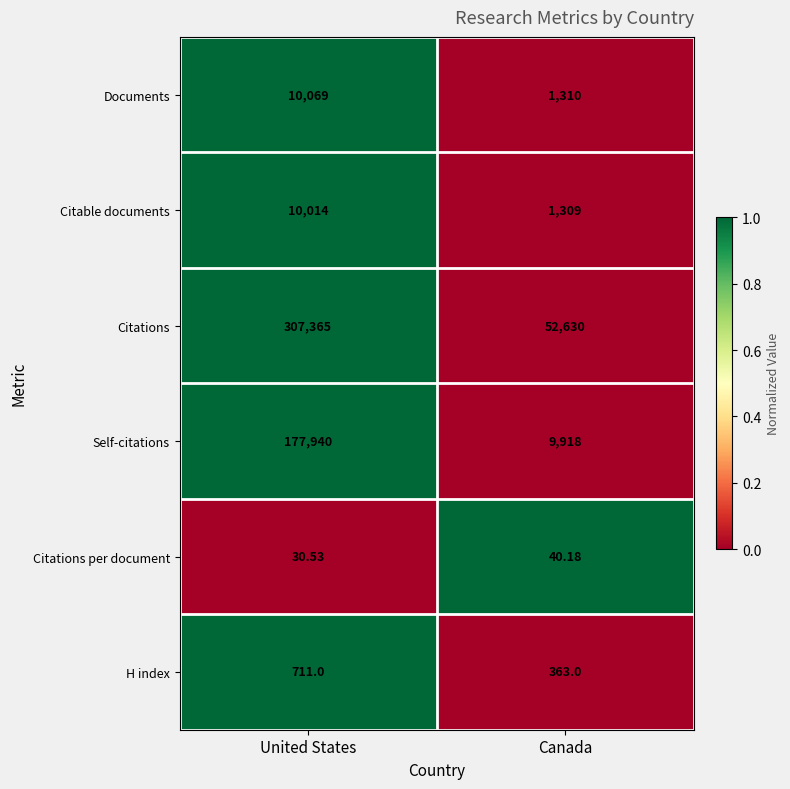

Is the value of Citations per document at United States greater than the value of Citable documents at Canada?

No